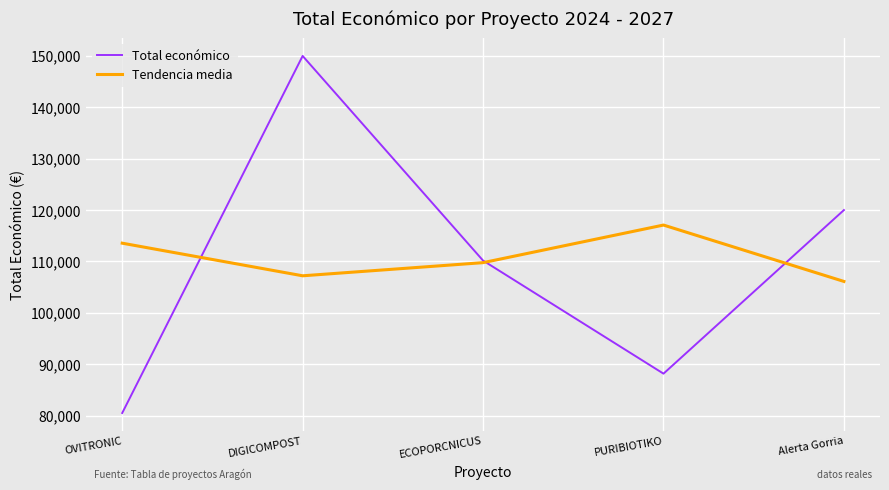

The value of Tendencia media at ECOPORCNICUS is 109765.2. True or false?

True